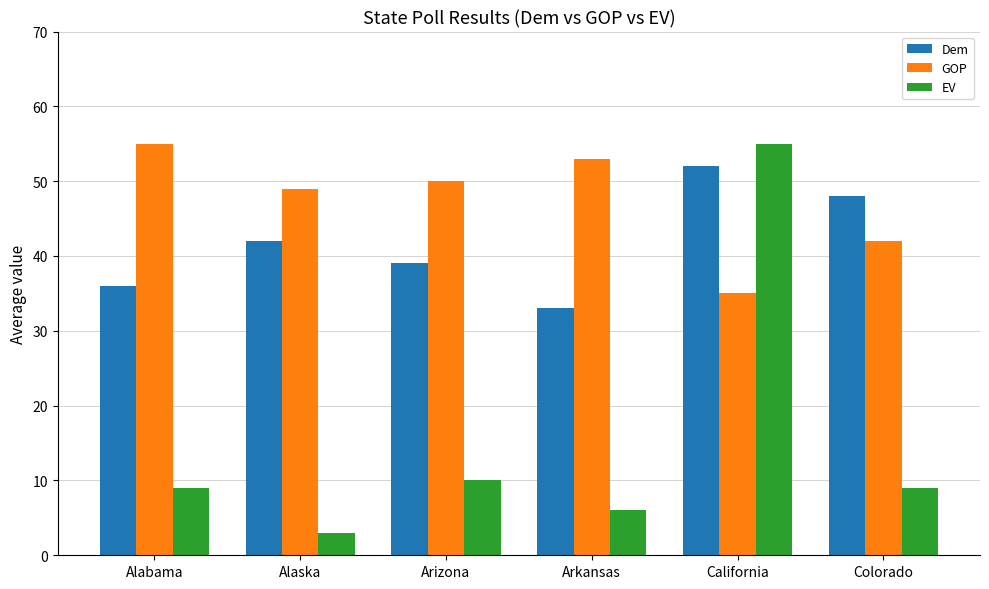

What value does the EV series have at Colorado?

9